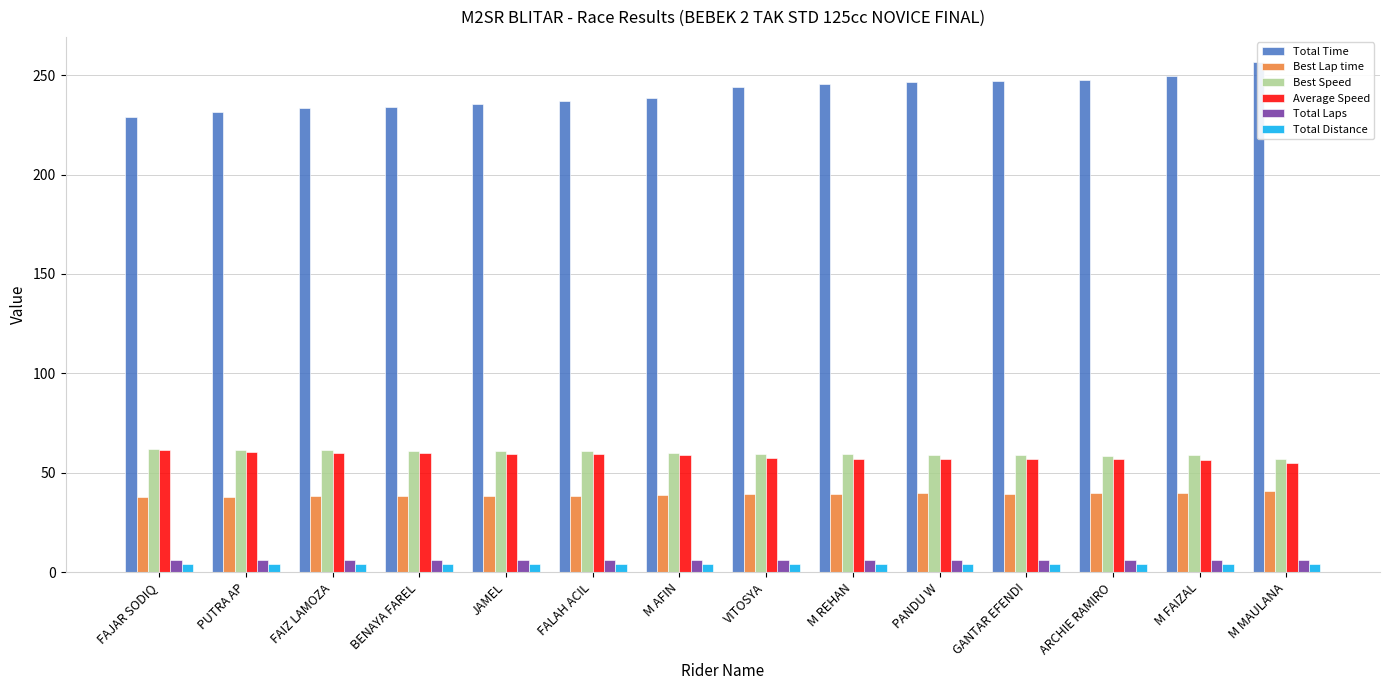

At which label does Best Lap time first exceed 39?

VITOSYA